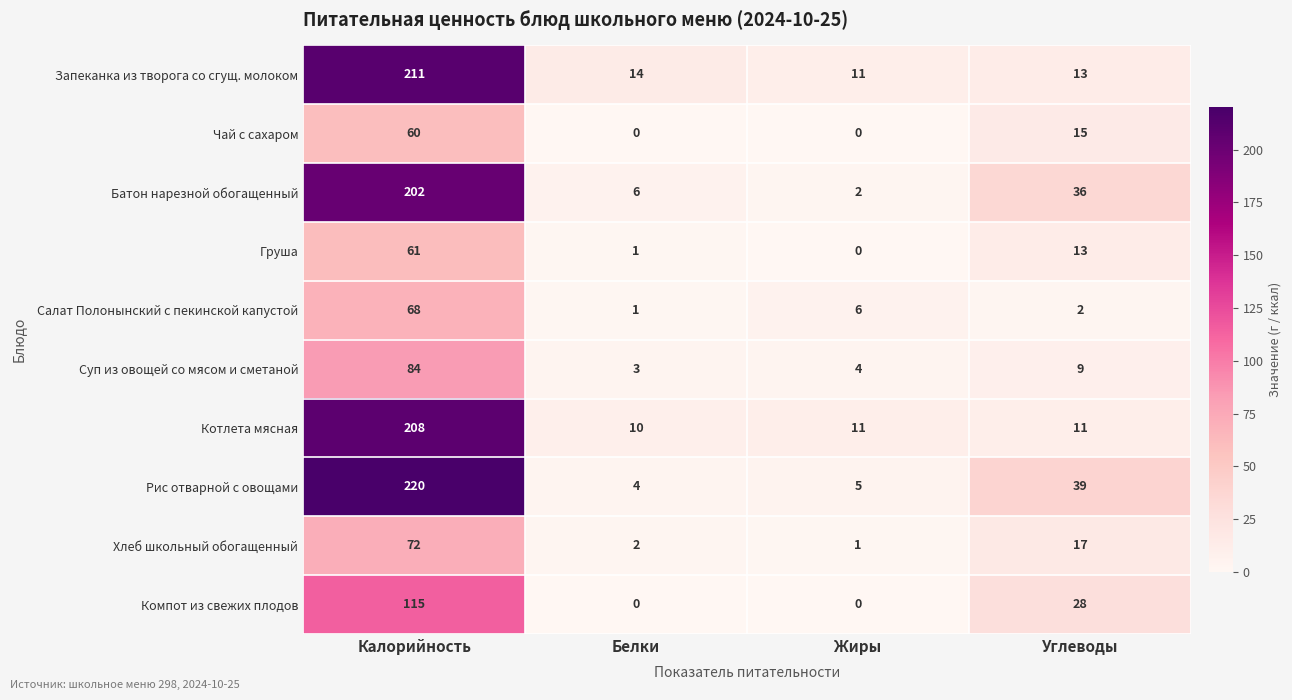

What is the total value across all series at Жиры?

40